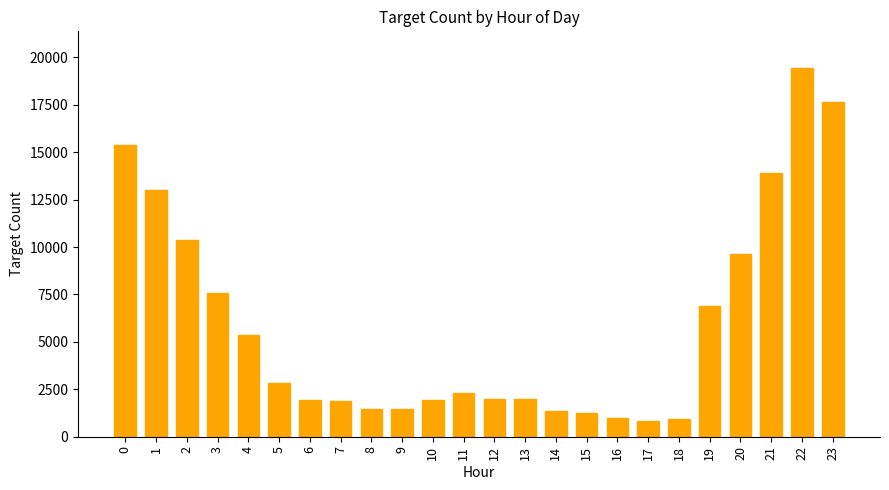

What is the change in value from 15 to 21?

+12651